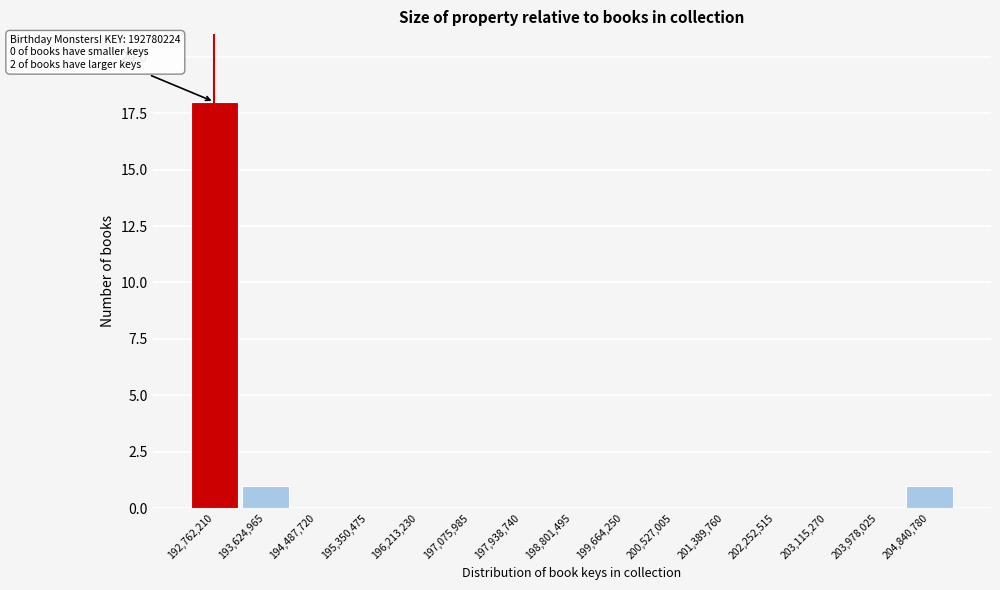

Reading right to left, what are all the values shown in this chart?

204,840,780=1	203,978,025=0	203,115,270=0	202,252,515=0	201,389,760=0	200,527,005=0	199,664,250=0	198,801,495=0	197,938,740=0	197,075,985=0	196,213,230=0	195,350,475=0	194,487,720=0	193,624,965=1	192,762,210=18